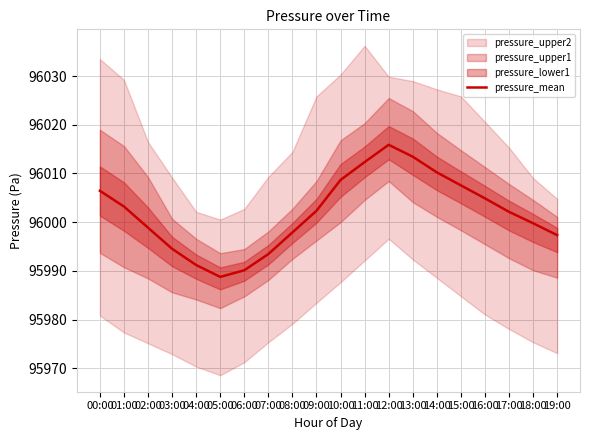

What is the change in value from 07:00 to 08:00?

+4.4